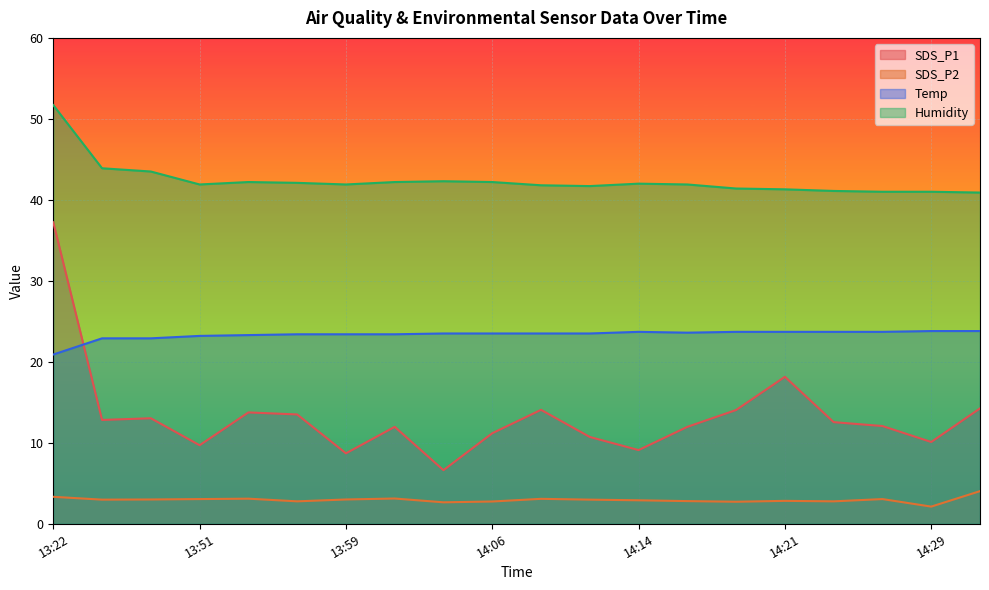

At which label does SDS_P2 reach its peak?

14:31